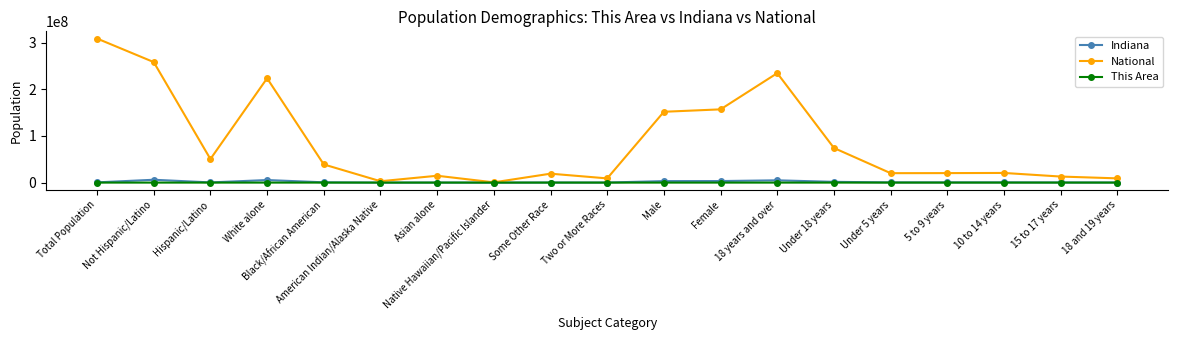

What are all the series names shown in the legend?

Indiana, National, This Area